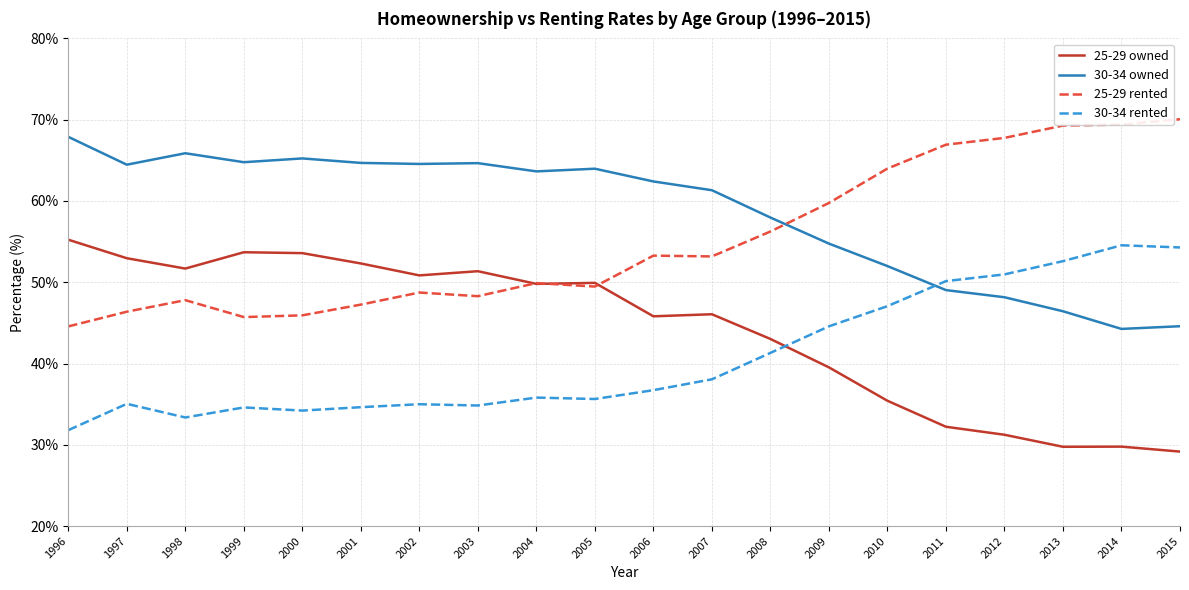

True or false: 30-34 owned has a value of 13.3 at 2003.

False